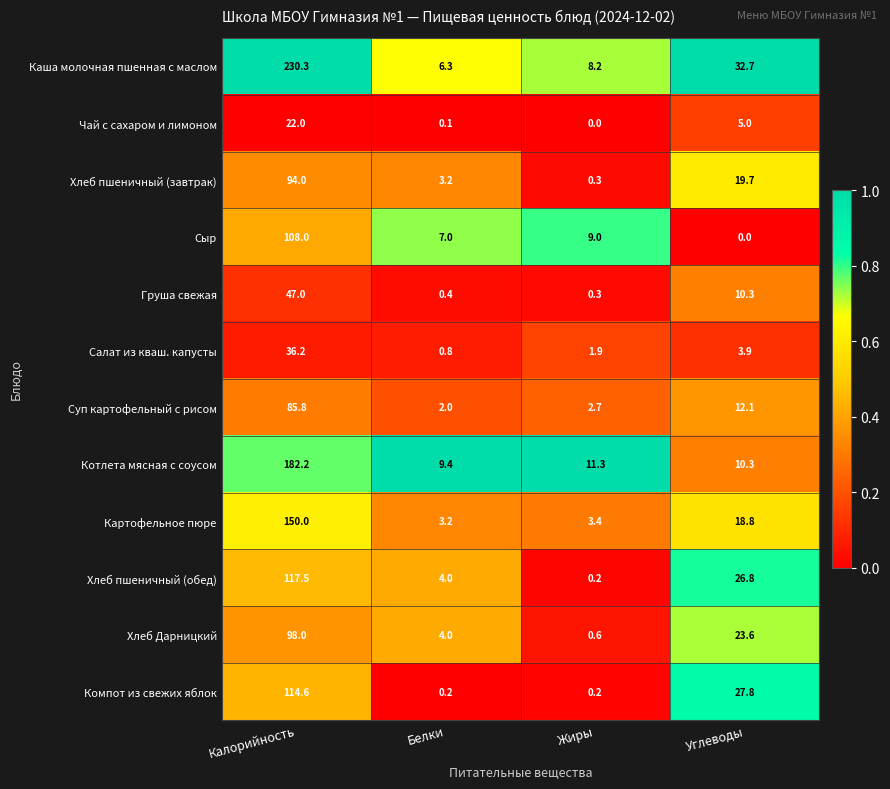

What is the sum of the Хлеб пшеничный (завтрак) values at Калорийность and Жиры?

94.3